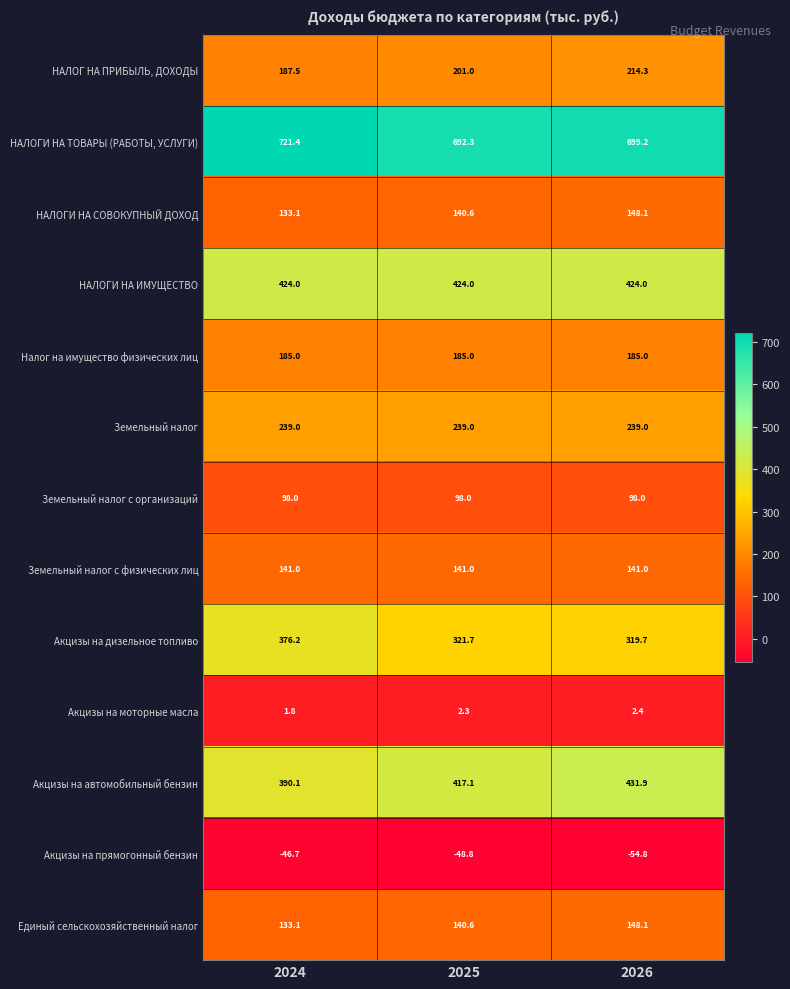

Which label corresponds to the smallest value in the chart?

2026